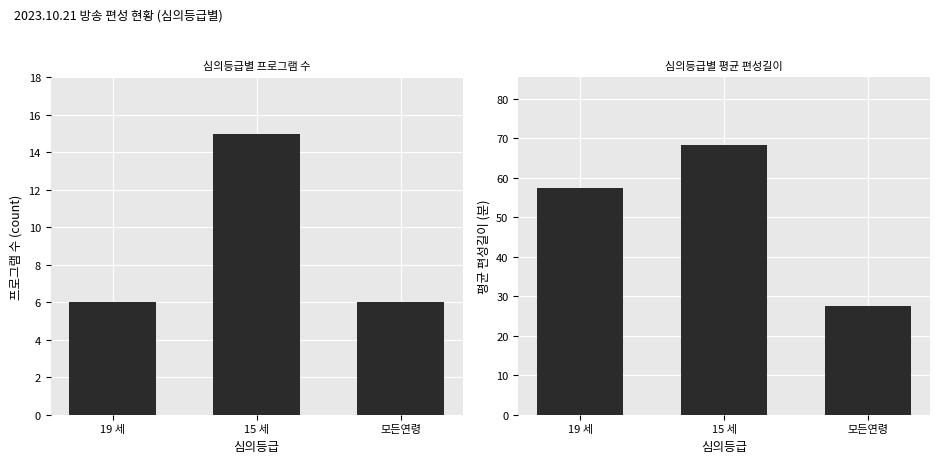

What is the spread (max minus min) of values at 19 세?

51.5